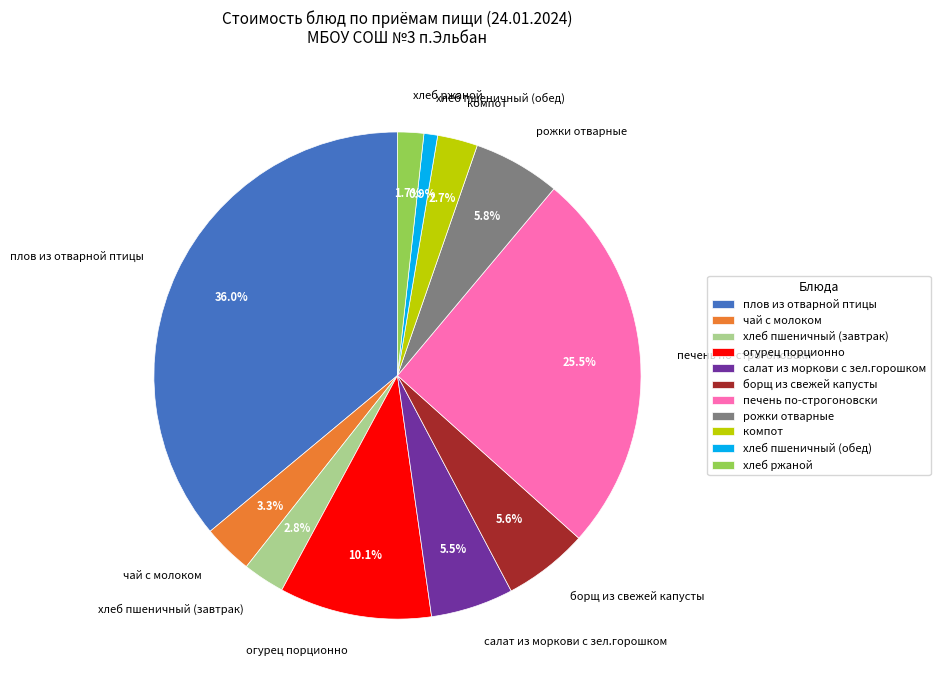

Does чай с молоком represent more than half of the total?

No